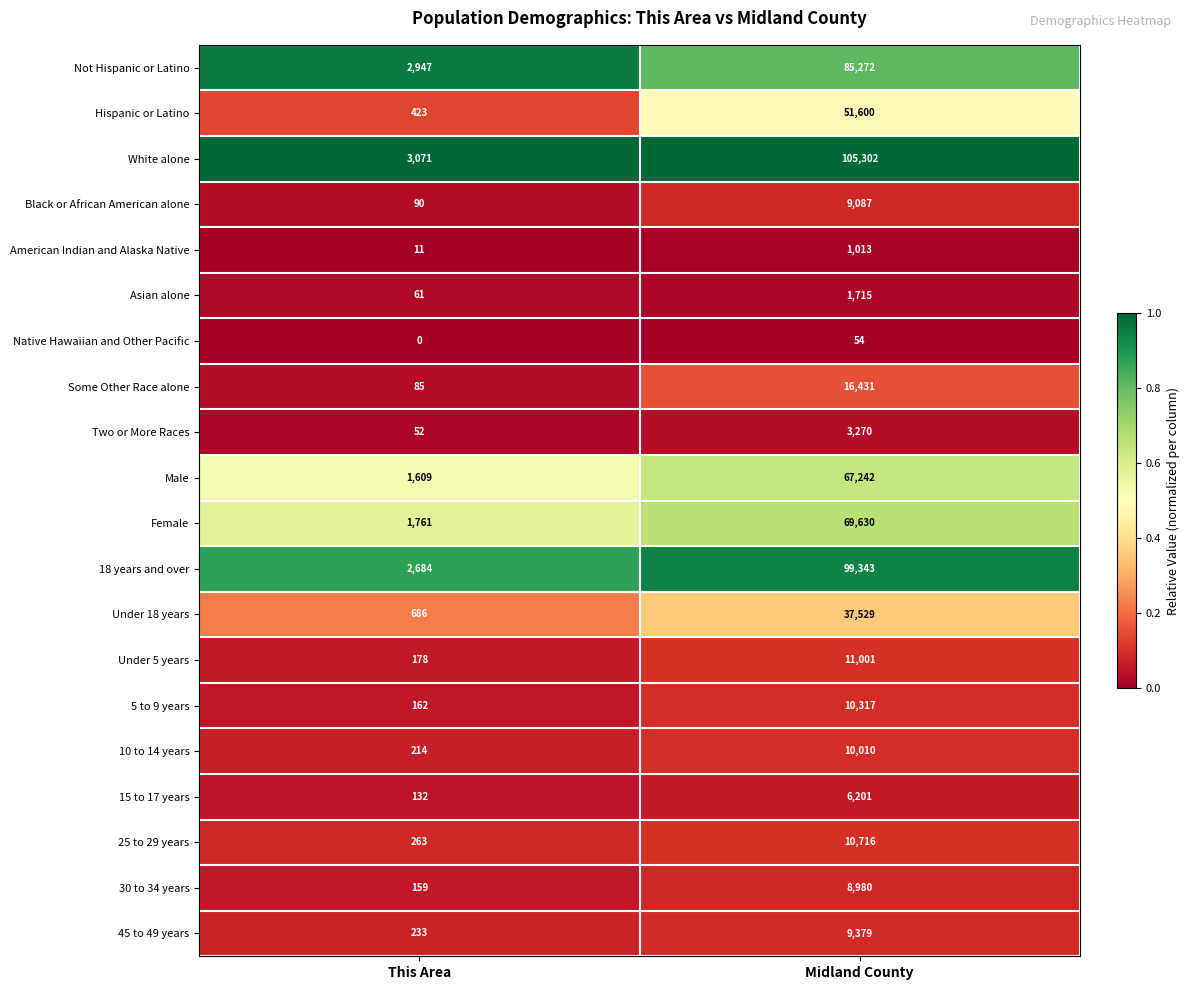

What is the difference between the highest and lowest values at Midland County?

105248